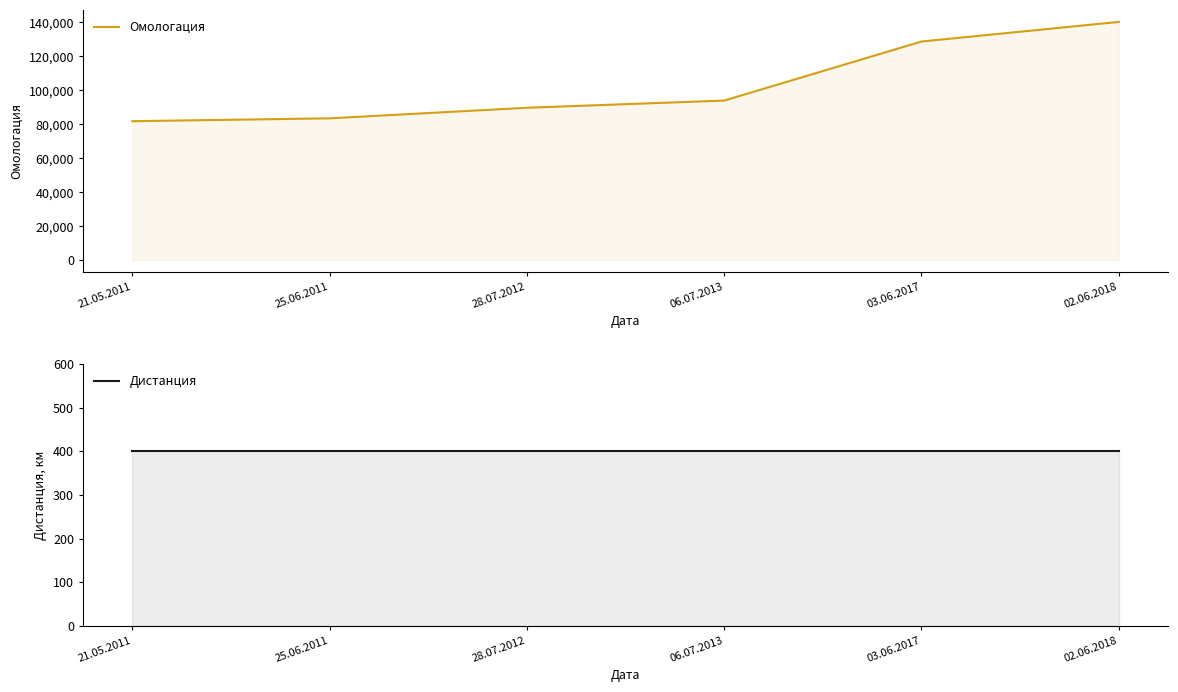

What position from the right is 28.07.2012?

4